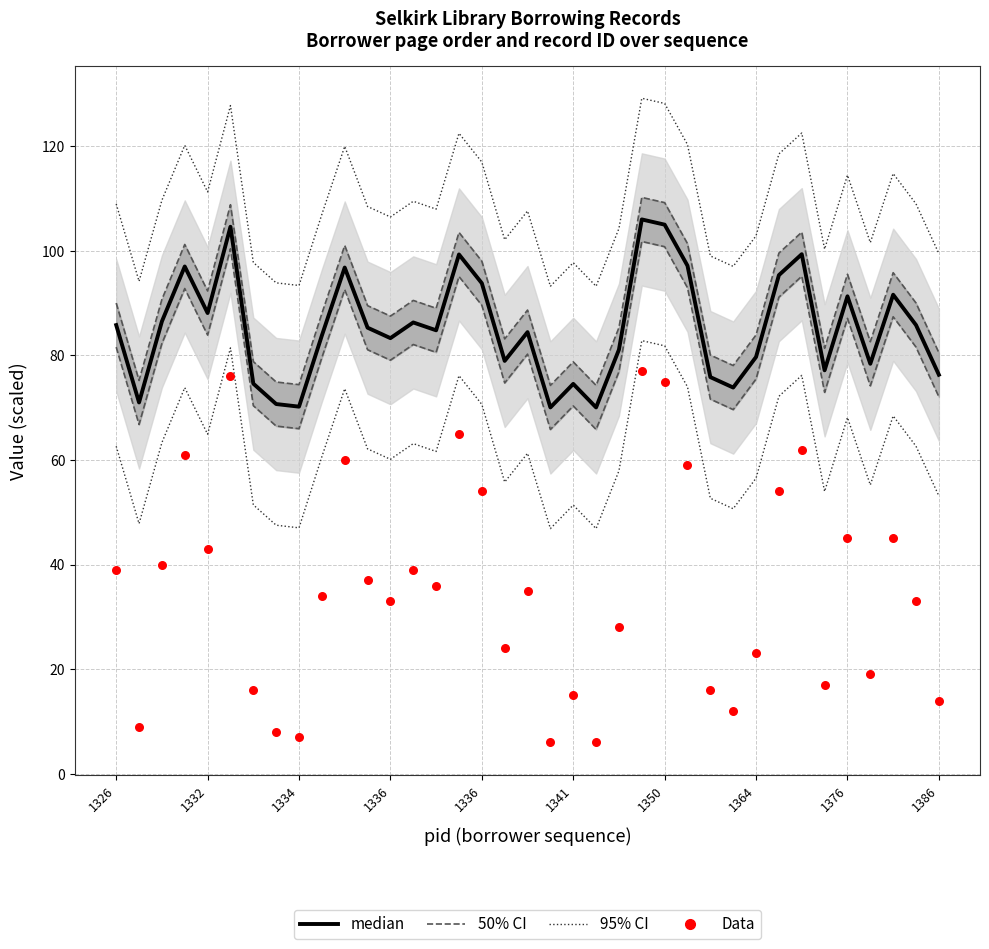

At which category is the sum across all series the highest?

23